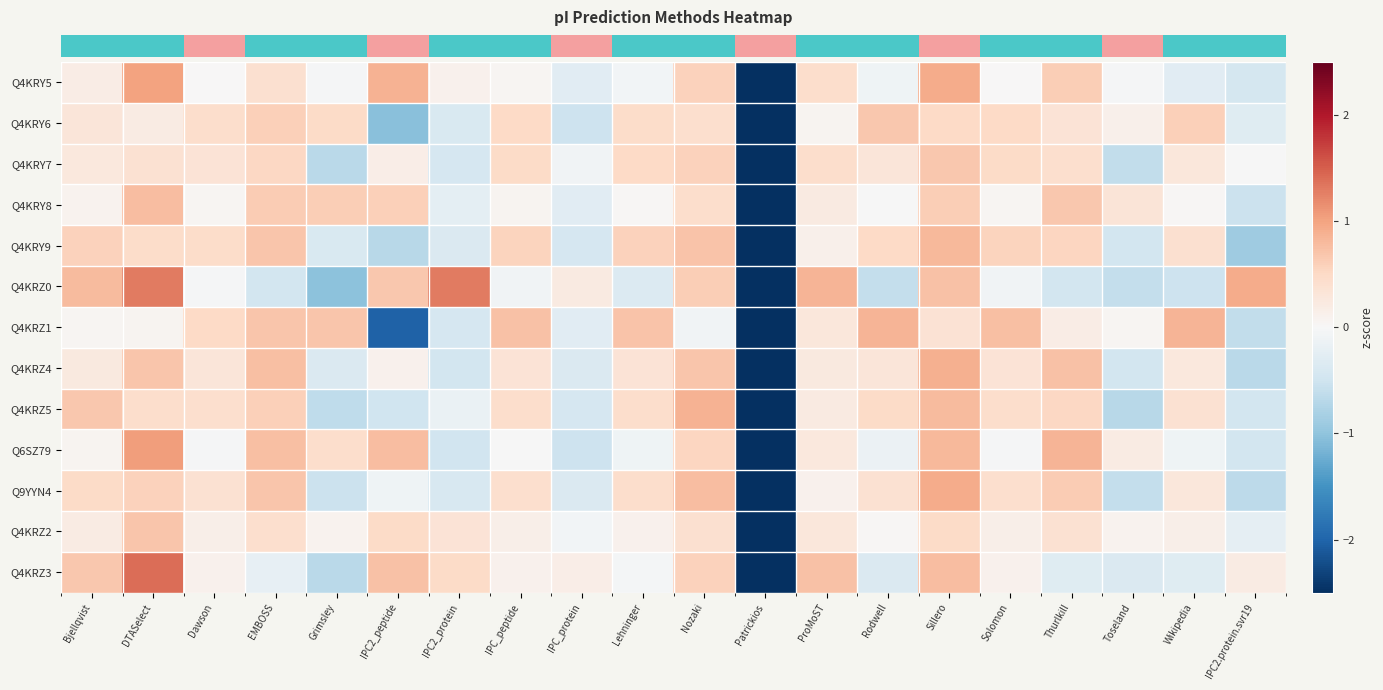

What is the total value across all series at ProMoST?

4.3